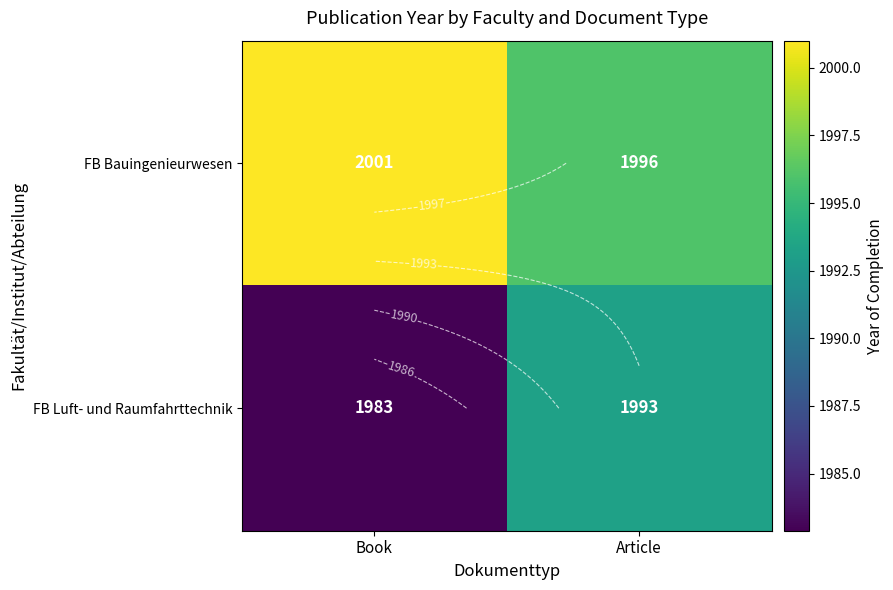

At which label does FB Bauingenieurwesen reach its peak?

Book